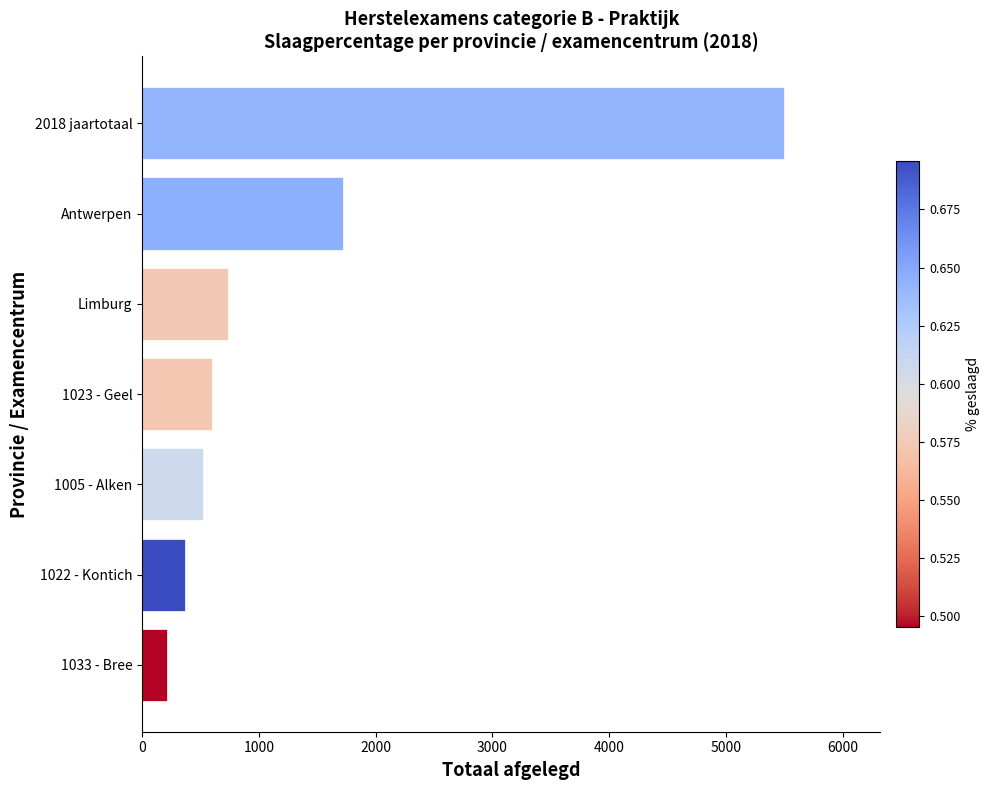

The chart shows a value of 214 at 1033 - Bree. True or false?

True